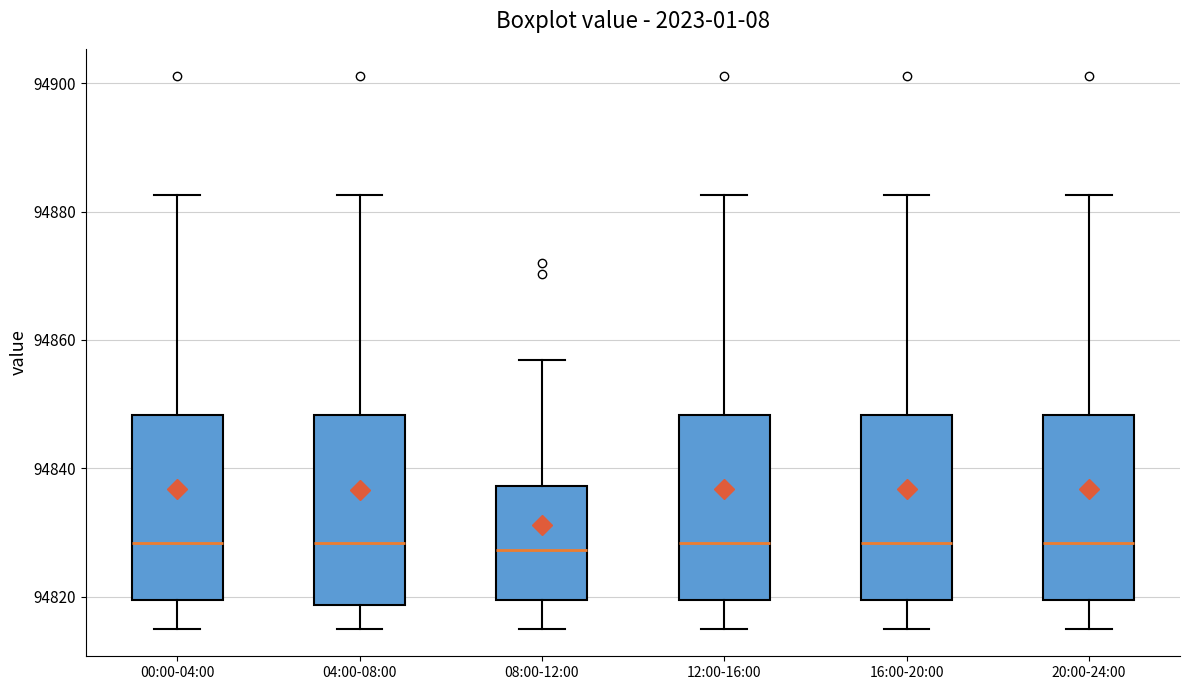

Reading left to right, transcribe this box plot: for each box, give where its median line is, the range the box spans, and where its two whiskers end, as read against the y-axis. The values are not printed on the chart, so give them approximately, as read against the axis.

00:00-04:00: median 94828, box 94820 to 94848, whiskers 94816 to 94882
04:00-08:00: median 94828, box 94818 to 94848, whiskers 94816 to 94882
08:00-12:00: median 94828, box 94820 to 94838, whiskers 94816 to 94856
12:00-16:00: median 94828, box 94820 to 94848, whiskers 94816 to 94882
16:00-20:00: median 94828, box 94820 to 94848, whiskers 94816 to 94882
20:00-24:00: median 94828, box 94820 to 94848, whiskers 94816 to 94882